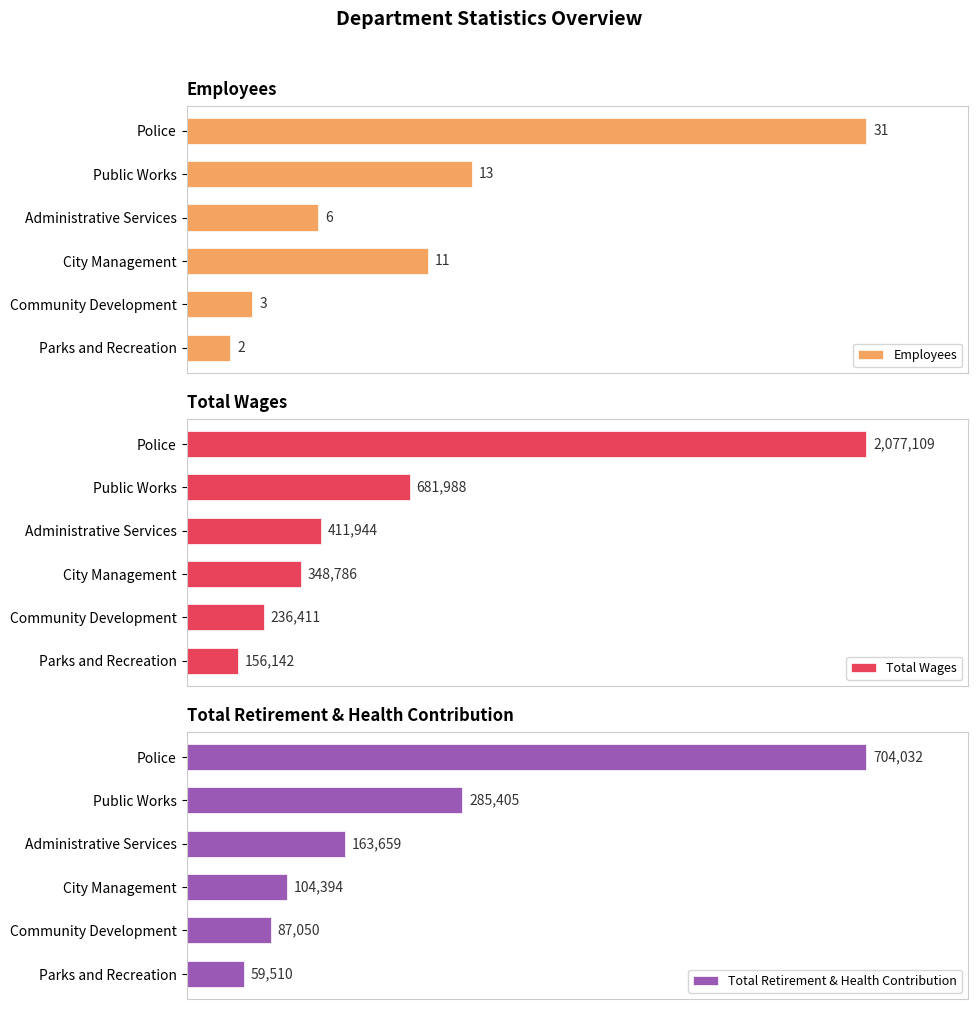

How many values in the Total Wages series exceed 411944?

2